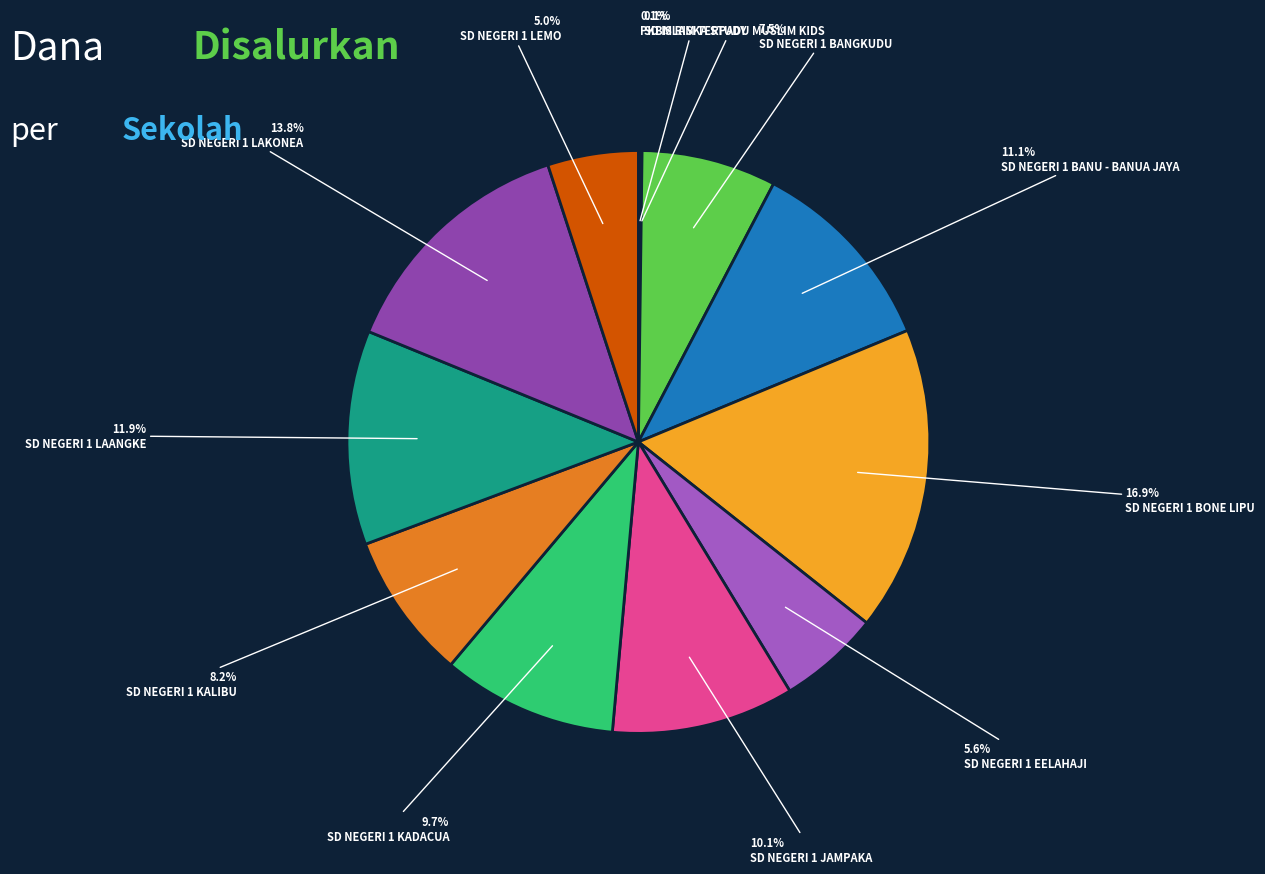

To the nearest percent, what is the average slice percentage?

8%